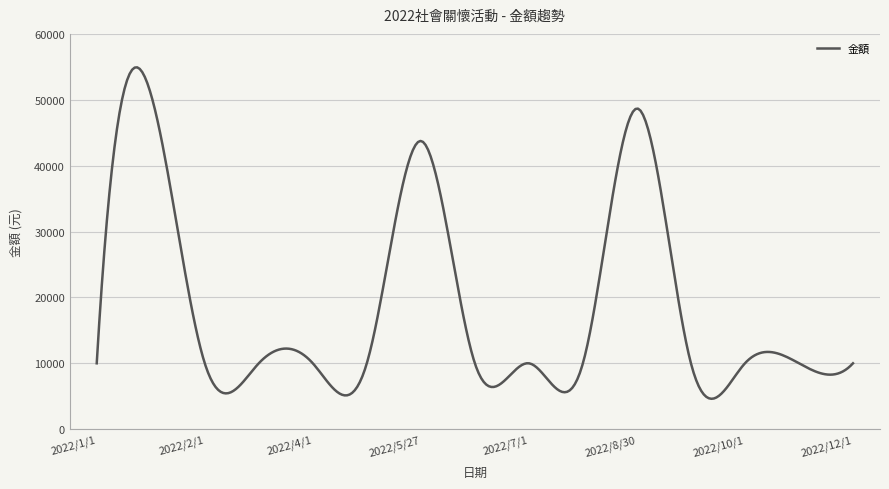

What is the greatest value displayed?

54921.7